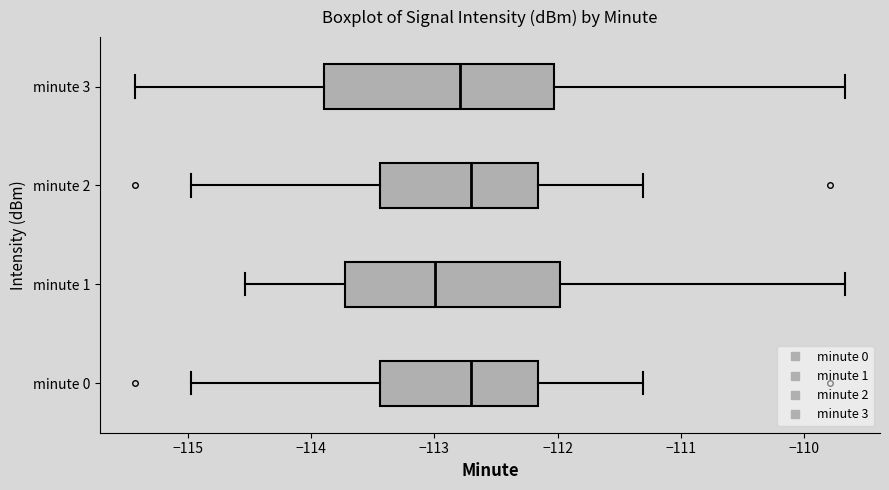

Where is the left edge of the box for minute 2 on the x-axis? The values are not printed on the chart, so give them approximately, as read against the axis.

-113.4